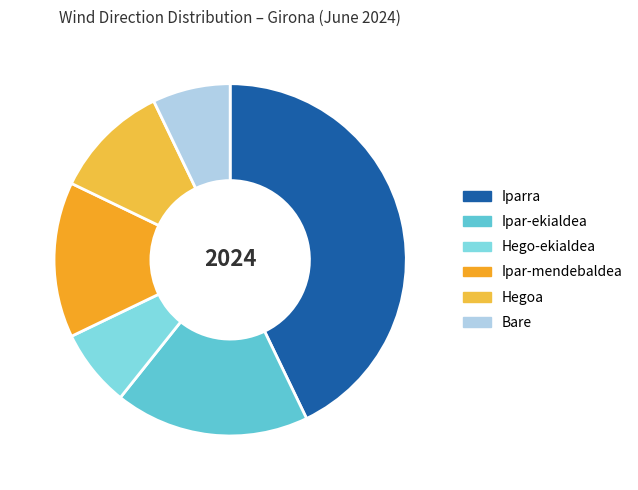

Rank the categories by value from lowest to highest.

Hego-ekialdea, Bare, Hegoa, Ipar-mendebaldea, Ipar-ekialdea, Iparra